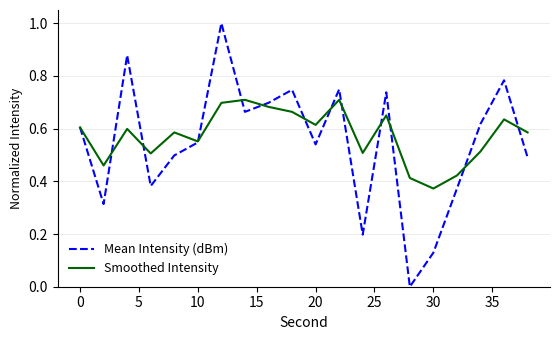

What is the maximum value shown in the chart?

1.0